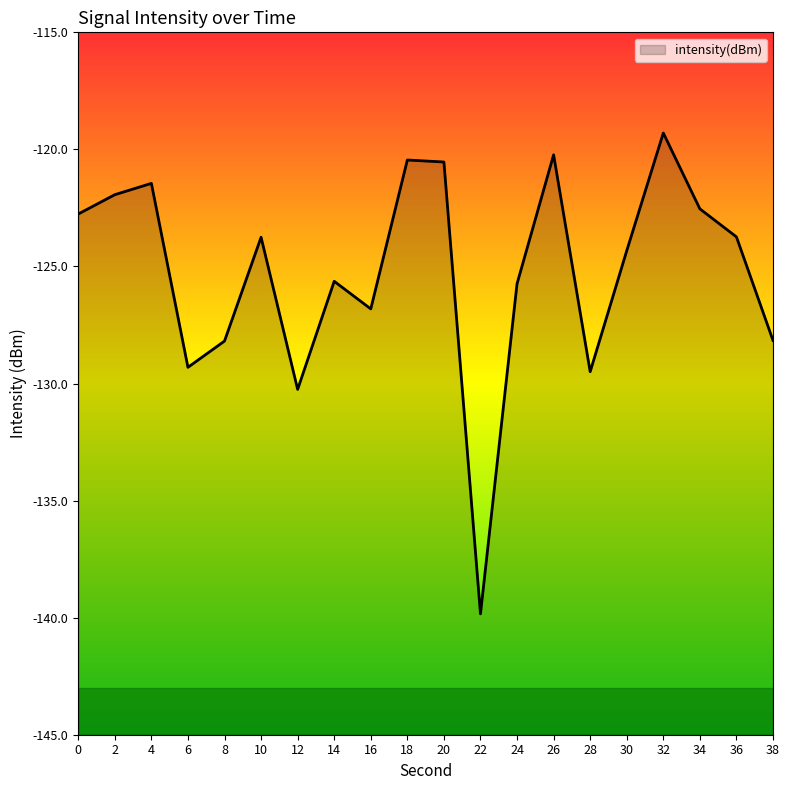

Read the value at 34.

-122.5